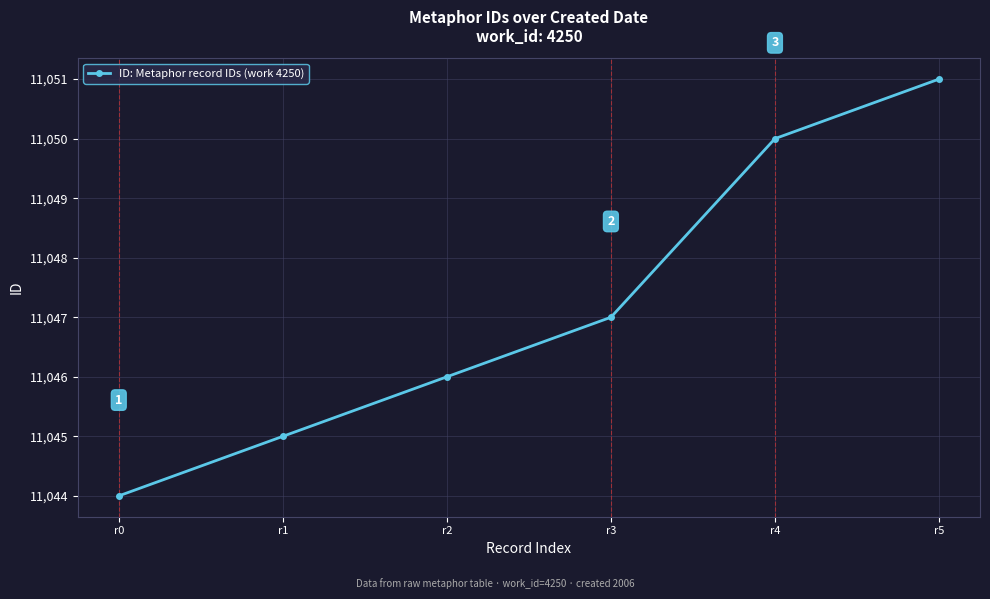

What is the smallest value displayed?

11044